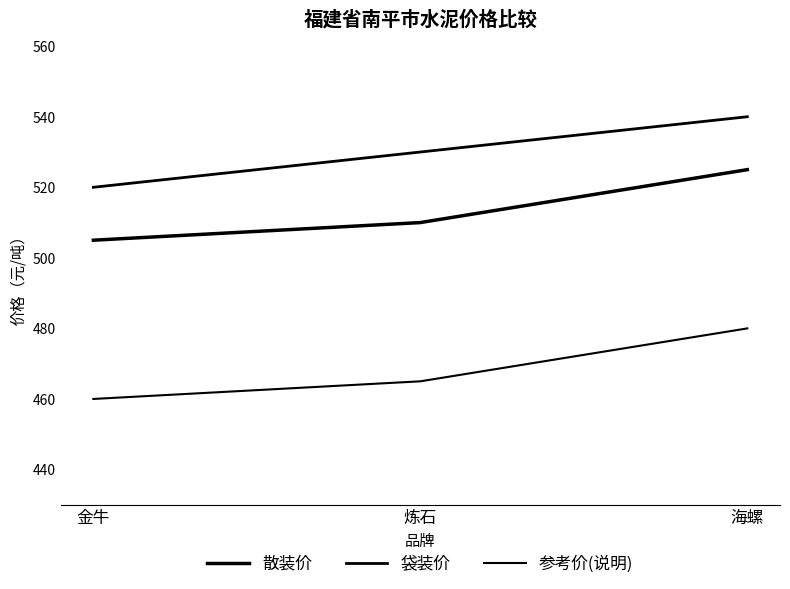

Which category has the lowest value in the 袋装价 series?

金牛